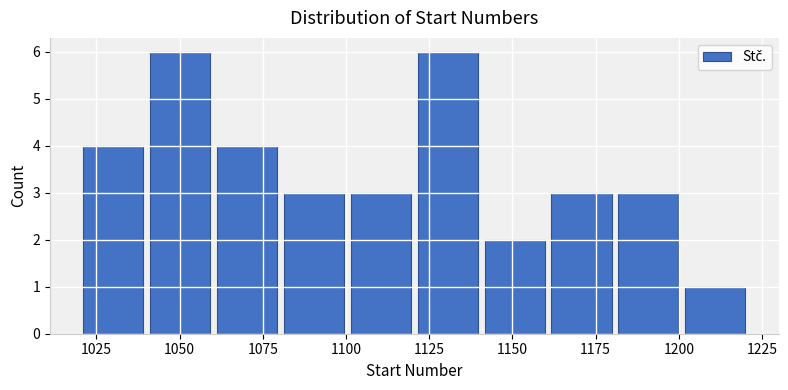

How tall is the bar that spans 1020 to 1040 on the x-axis? Neither the bar edges nor the heights are printed on the chart, so give them approximately, as read against the axes.

4